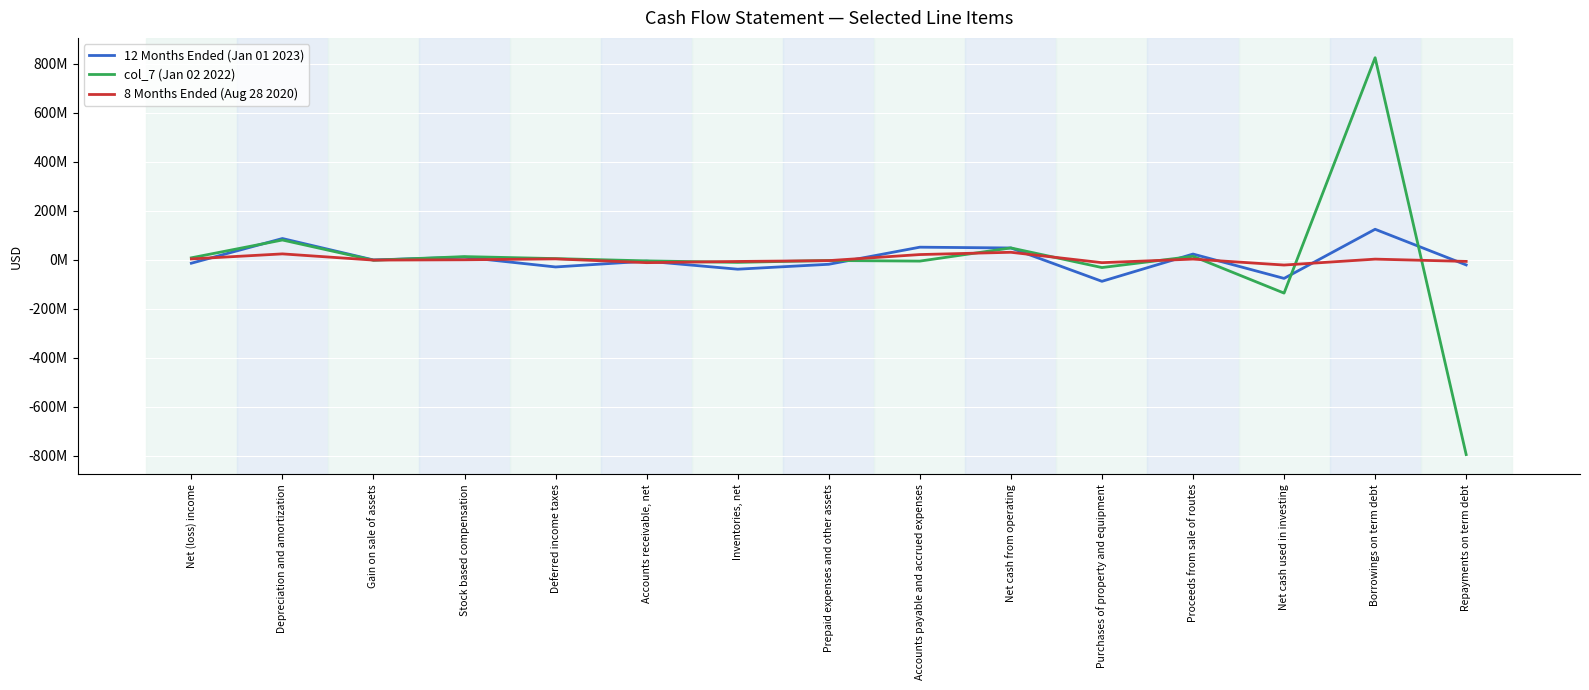

What is the difference between the 12 Months Ended (Jan 01 2023) values at Depreciation and amortization and Stock based compensation?

76169000